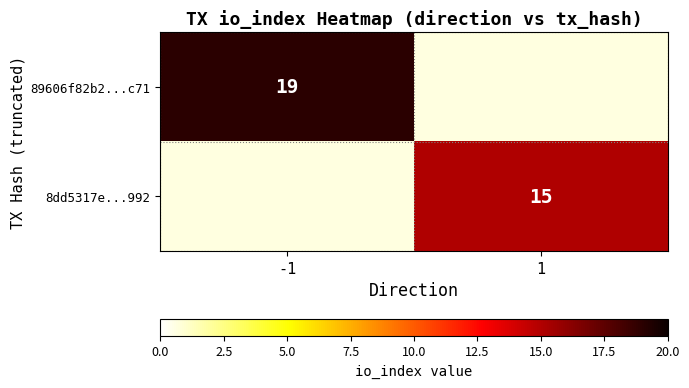

The 89606f82b2...c71 series shows 19 at -1. True or false?

True